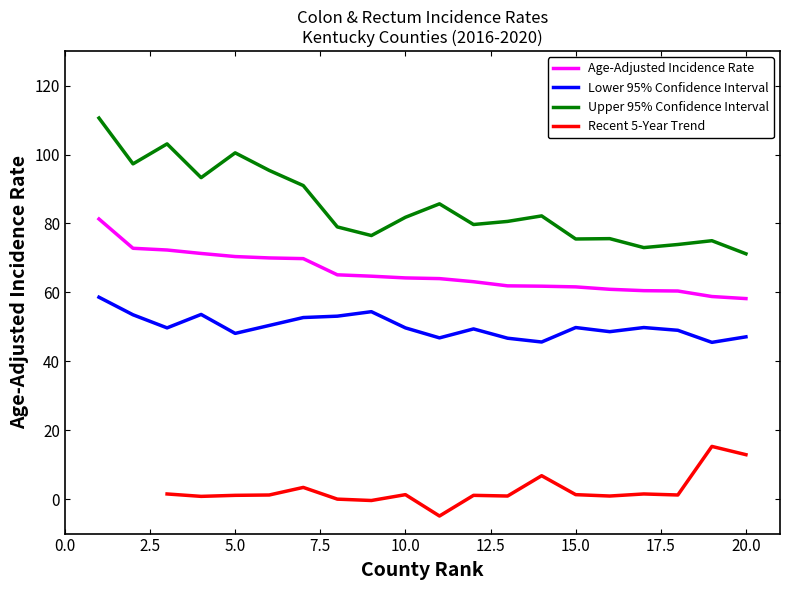

At how many categories does at least one series exceed 4?

20